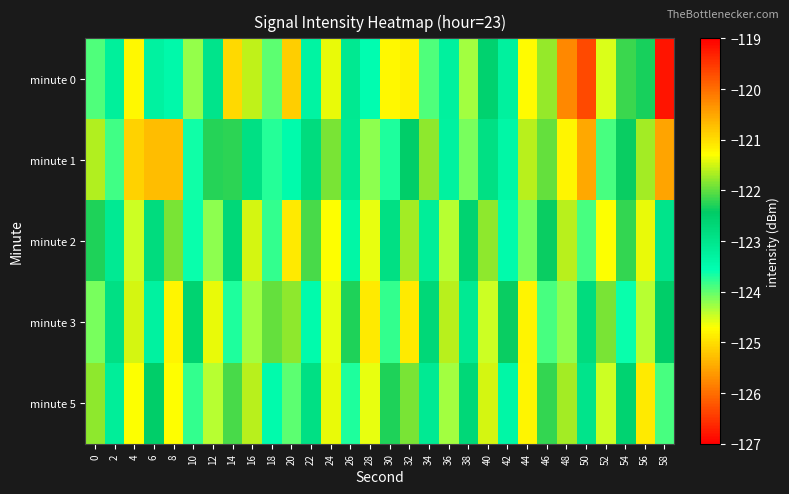

Reading right to left, what are all the values shown in this chart?

minute 0: 58=-119.2	56=-122.3	54=-122.2	52=-124.6	50=-126.3	48=-125.8	46=-121.8	44=-121.3	42=-123.3	40=-122.6	38=-124.3	36=-123.3	34=-123.9	32=-121.2	30=-124.8	28=-123.5	26=-123.1	24=-121.4	22=-123.3	20=-125.2	18=-124.0	16=-121.6	14=-125.0	12=-123.0	10=-124.2	8=-123.5	6=-123.3	4=-121.2	2=-123.2	0=-123.9
minute 1: 58=-120.5	56=-121.7	54=-122.4	52=-123.9	50=-125.5	48=-124.8	46=-122.0	44=-121.6	42=-123.4	40=-122.9	38=-124.1	36=-123.3	34=-121.8	32=-122.5	30=-123.7	28=-124.2	26=-123.1	24=-121.9	22=-122.8	20=-123.5	18=-123.7	16=-122.9	14=-122.2	12=-122.3	10=-123.6	8=-125.3	6=-125.3	4=-125.1	2=-123.9	0=-121.6
minute 2: 58=-123.0	56=-121.4	54=-122.2	52=-124.7	50=-123.9	48=-121.6	46=-122.4	44=-124.1	42=-123.5	40=-121.8	38=-122.6	36=-124.4	34=-123.2	32=-121.7	30=-122.9	28=-124.6	26=-123.4	24=-121.3	22=-122.1	20=-124.9	18=-123.8	16=-121.5	14=-122.7	12=-124.2	10=-123.6	8=-121.9	6=-122.8	4=-124.5	2=-123.1	0=-122.3
minute 3: 58=-122.5	56=-124.4	54=-123.6	52=-121.9	50=-122.8	48=-124.2	46=-123.9	44=-121.2	42=-122.4	40=-124.5	38=-123.1	36=-121.6	34=-122.7	32=-124.9	30=-123.8	28=-121.1	26=-122.3	24=-124.6	22=-123.5	20=-121.8	18=-122.0	16=-124.3	14=-123.7	12=-121.4	10=-122.6	8=-124.8	6=-123.3	4=-121.5	2=-122.9	0=-124.1
minute 5: 58=-123.9	56=-121.1	54=-122.6	52=-124.5	50=-123.0	48=-121.7	46=-122.2	44=-124.8	42=-123.4	40=-121.5	38=-122.7	36=-124.3	34=-123.1	32=-121.9	30=-122.3	28=-124.6	26=-123.7	24=-121.4	22=-122.9	20=-124.0	18=-123.5	16=-121.6	14=-122.1	12=-124.4	10=-123.8	8=-121.3	6=-122.5	4=-124.7	2=-123.2	0=-121.8